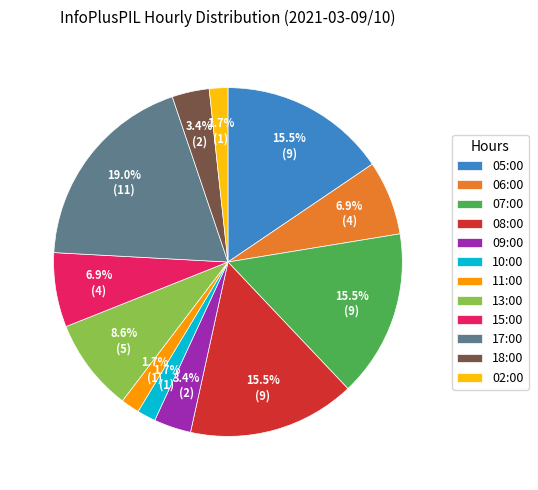

What is the largest slice in the pie chart?

17:00